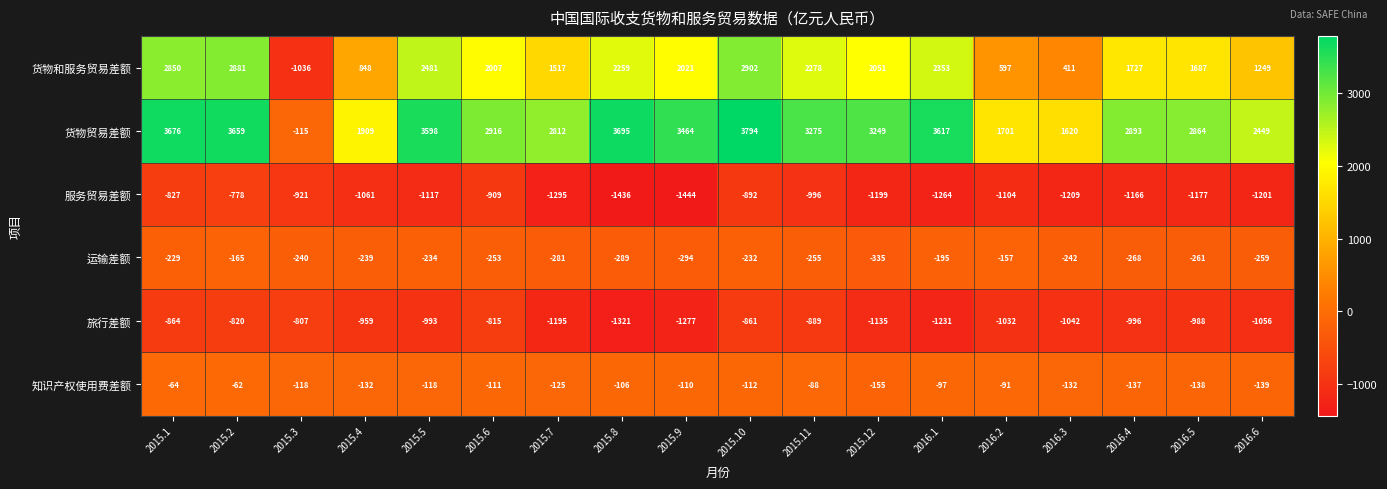

List the labels in order of 旅行差额 value, largest first.

2015.3, 2015.6, 2015.2, 2015.10, 2015.1, 2015.11, 2015.4, 2016.5, 2015.5, 2016.4, 2016.2, 2016.3, 2016.6, 2015.12, 2015.7, 2016.1, 2015.9, 2015.8